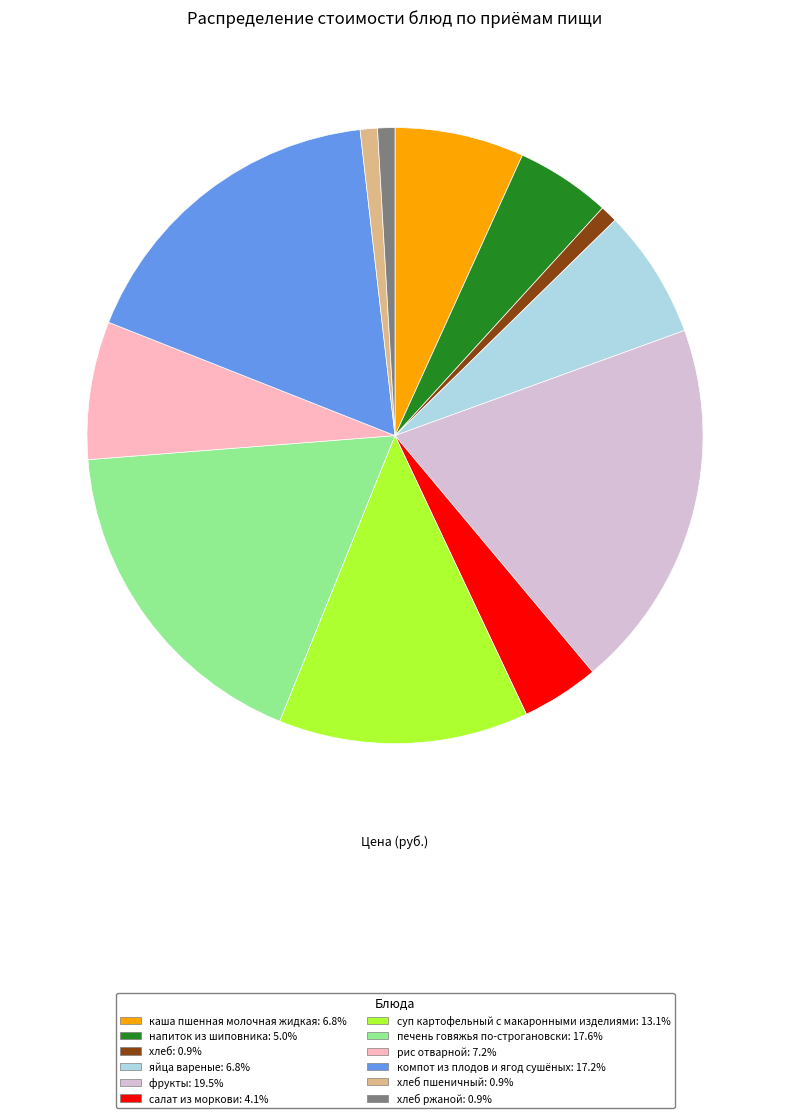

Do рис отварной: 7.2% and компот из плодов и ягод сушёных: 17.2% together represent more than half of the pie?

No